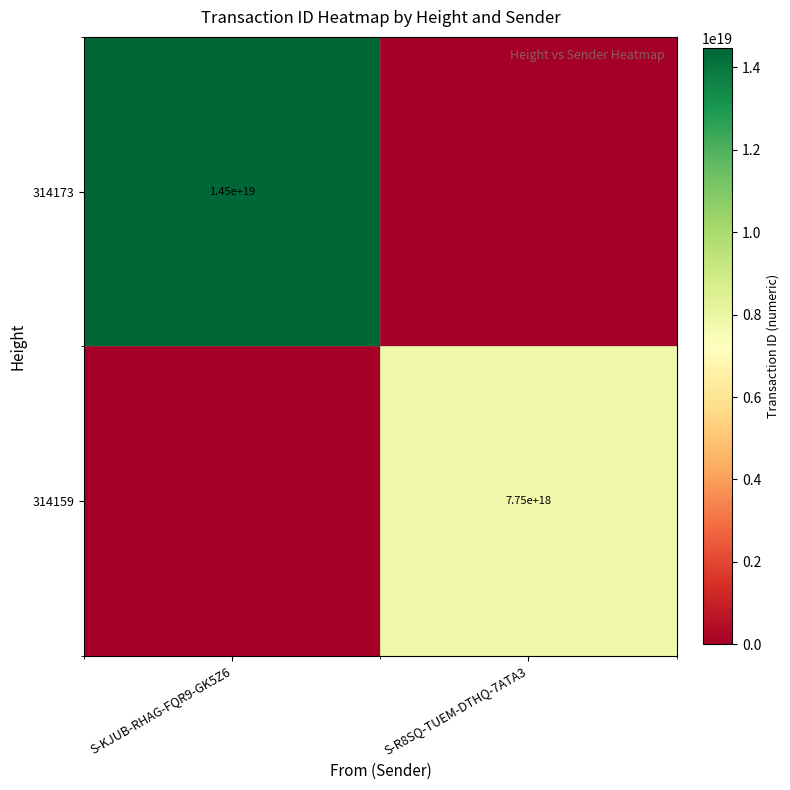

True or false: 314173 has a value of 14500000000000000000 at S-KJUB-RHAG-FQR9-GK5Z6.

True